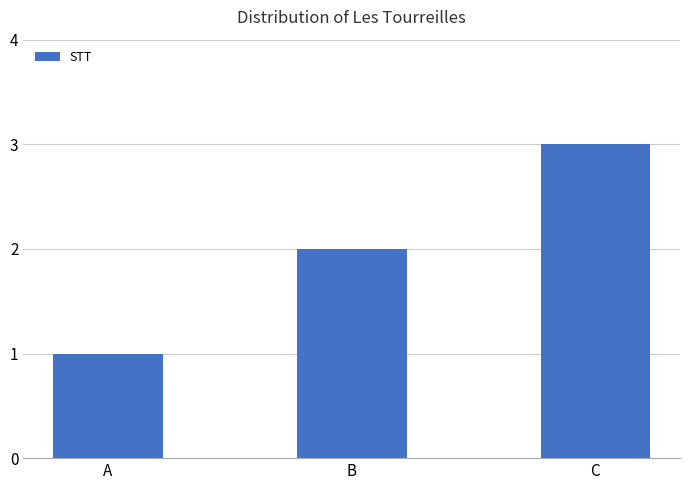

What is the value of the 3rd bar from the left?

3